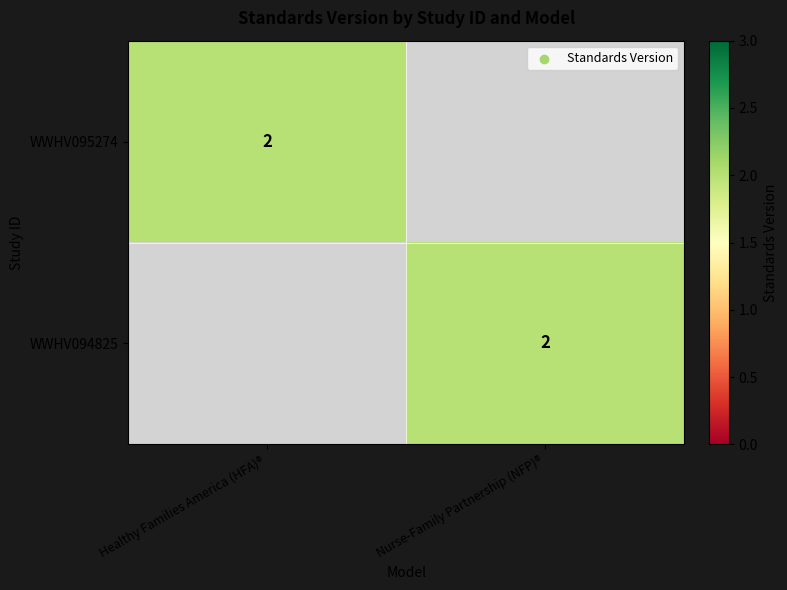

Is it true that WWHV095274 equals 2 at Healthy Families America (HFA)®?

True